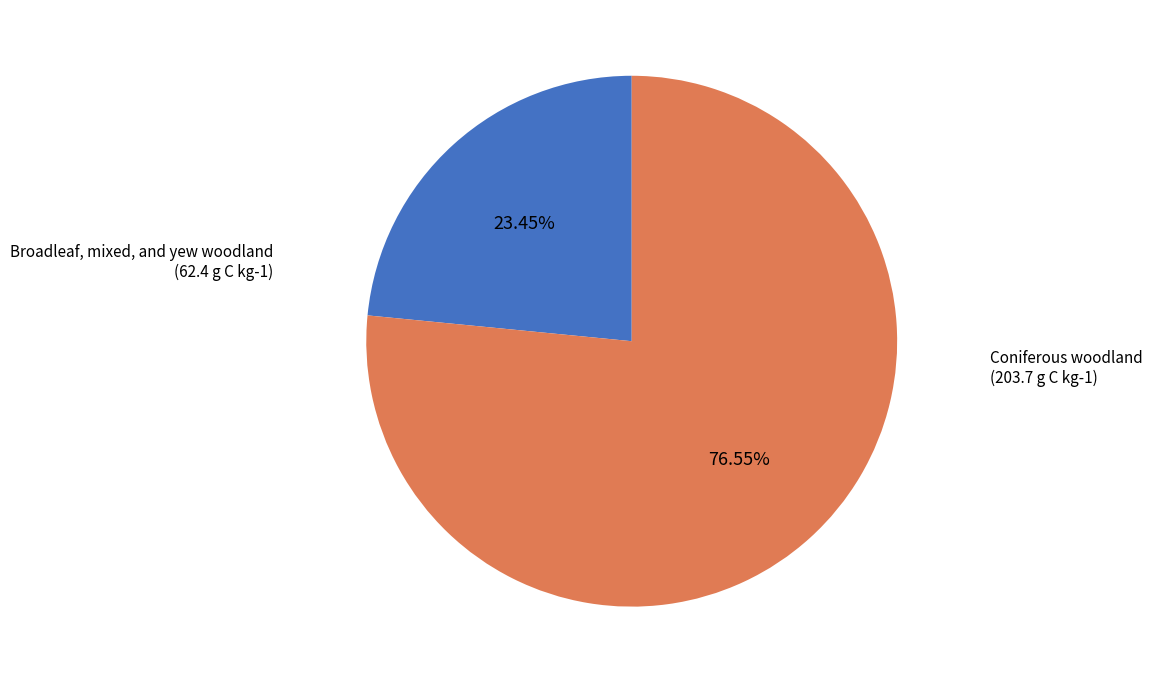

Is there any slice that represents more than half of the pie?

Yes